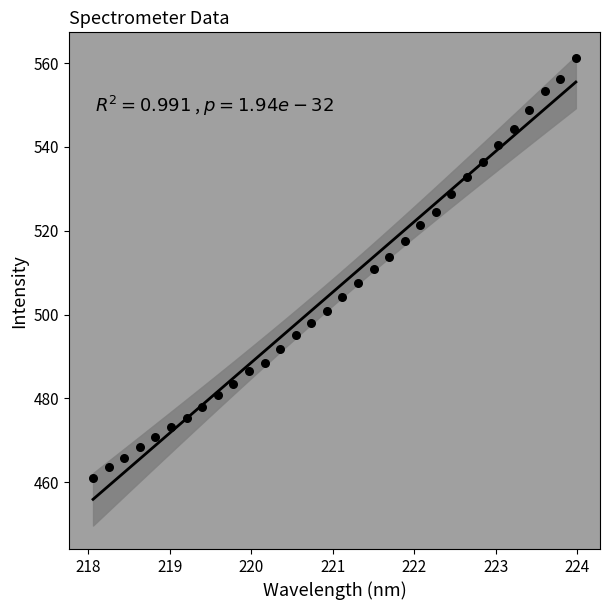

What is the range of X values (max minus min)?

5.9